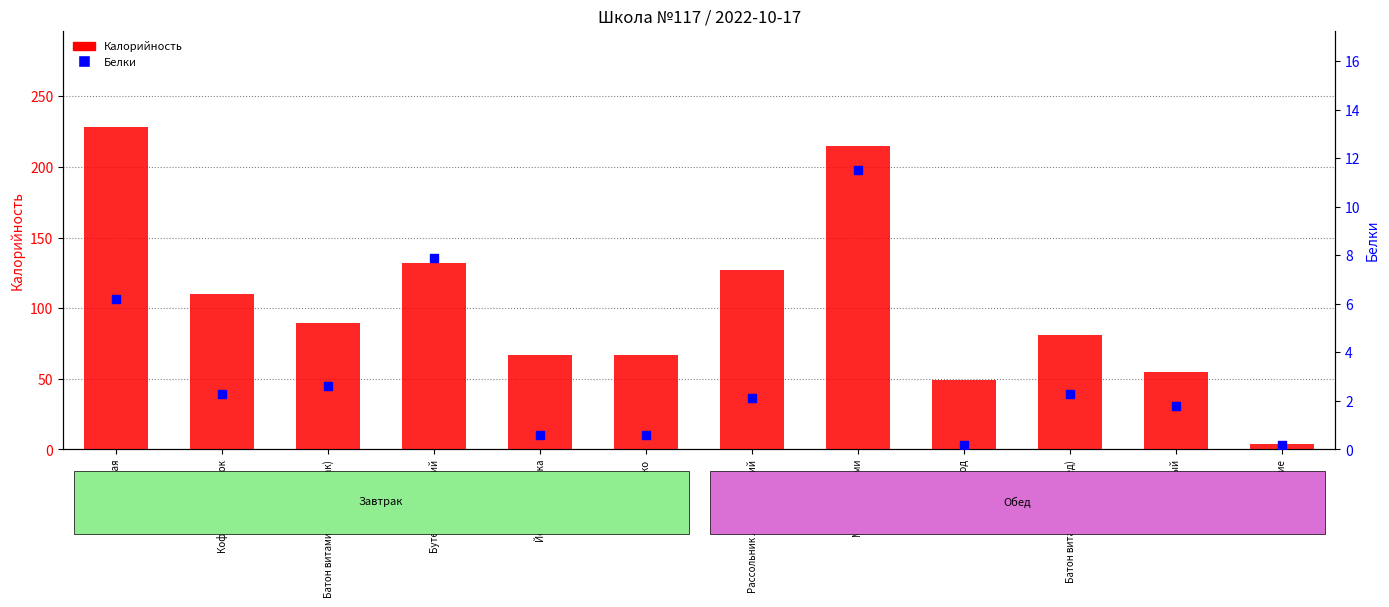

Which series contains the highest Y value?

Калорийность